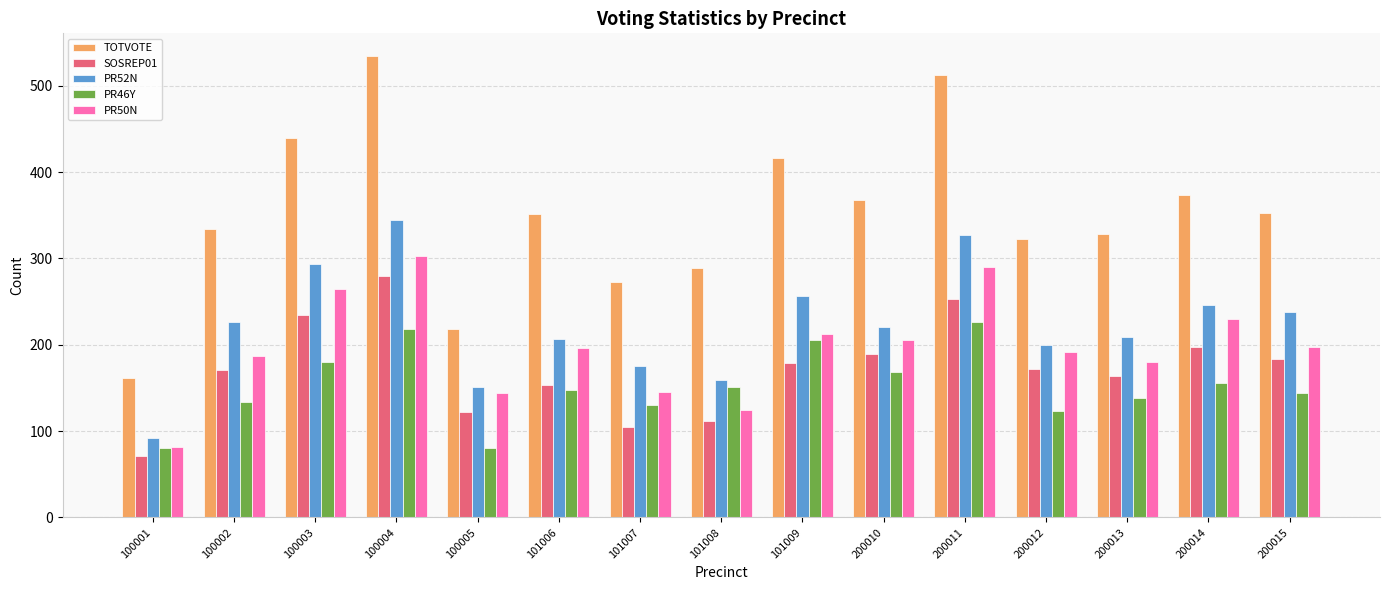

Which label corresponds to the largest value in the chart?

100004